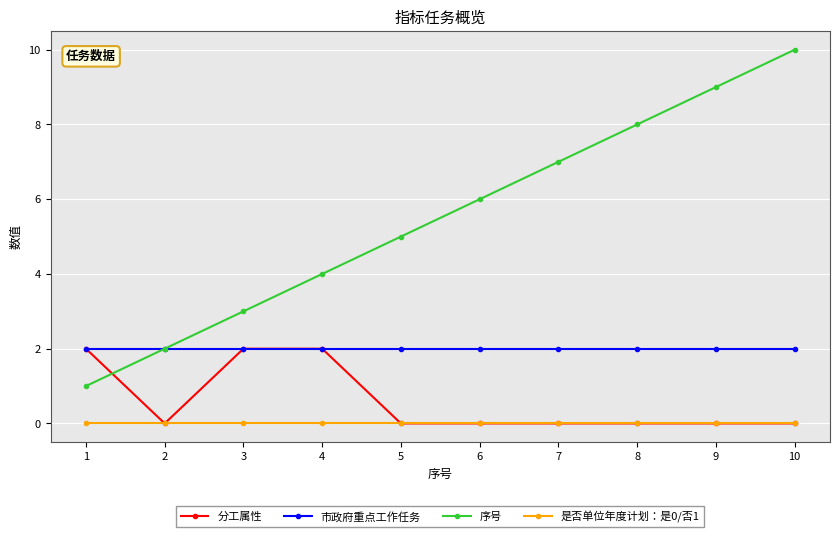

Is it true that 市政府重点工作任务 equals 2 at 4?

True